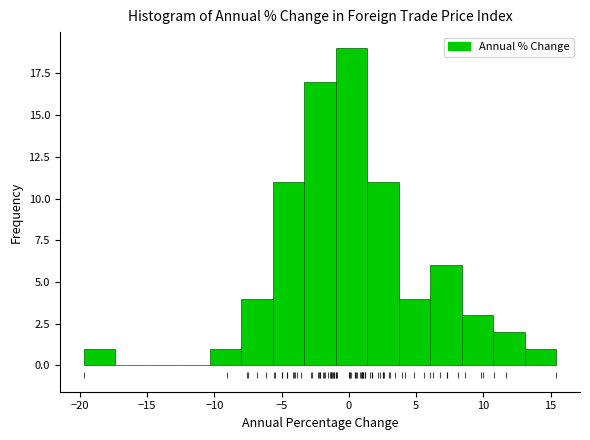

How tall is the bar that spans -1.0 to 1.5 on the x-axis? Neither the bar edges nor the heights are printed on the chart, so give them approximately, as read against the axes.

19